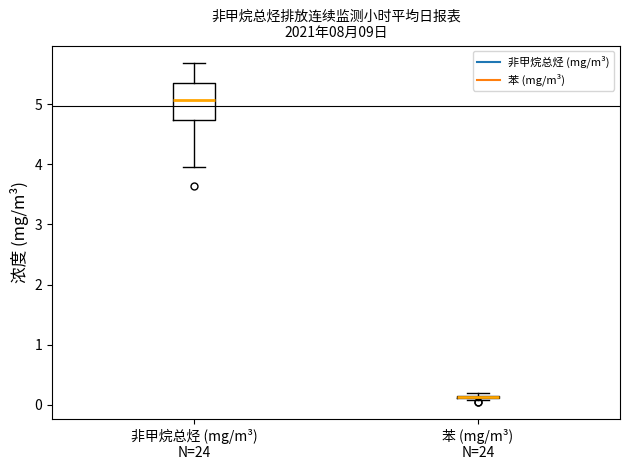

Where is the lower edge of the box for 非甲烷总烃 (mg/m³) N=24 on the y-axis? The values are not printed on the chart, so give them approximately, as read against the axis.

4.7